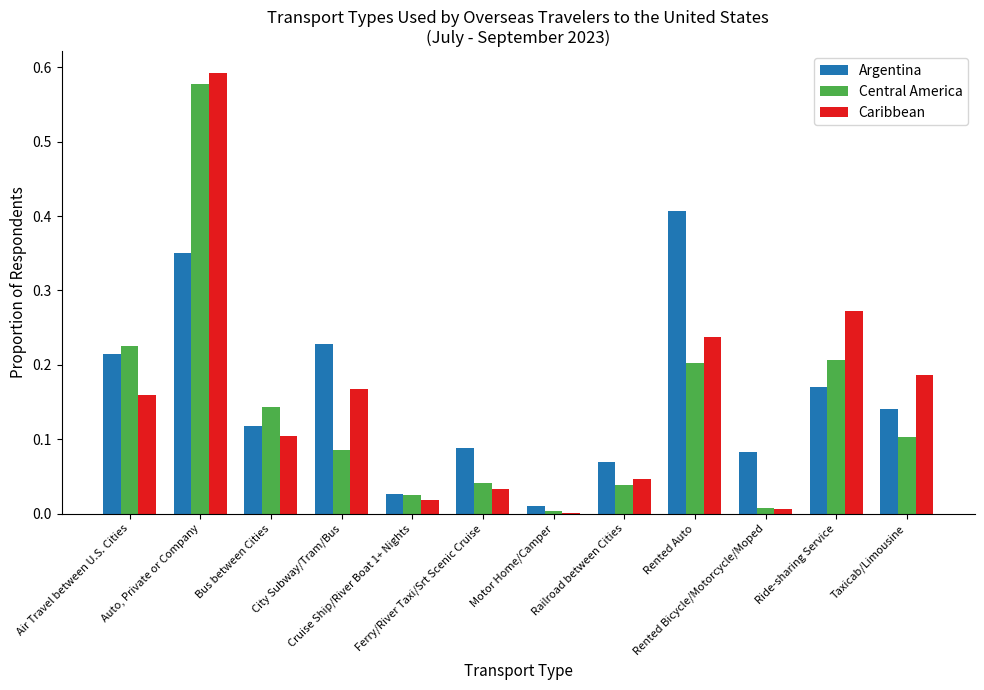

Count the number of data series in this chart.

3